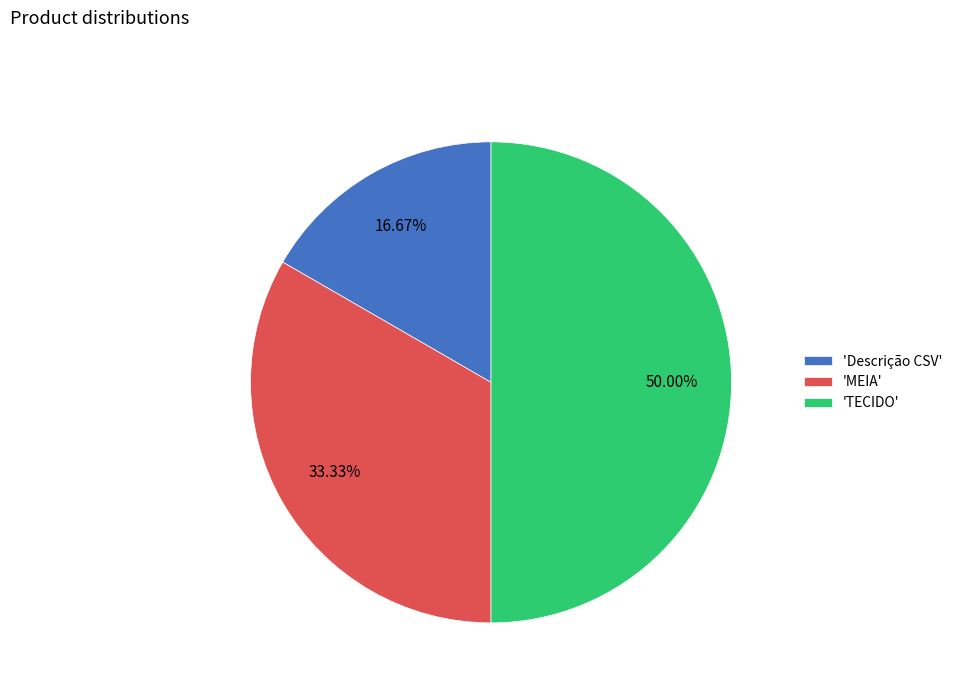

Which slice is the smallest?

'Descrição CSV'